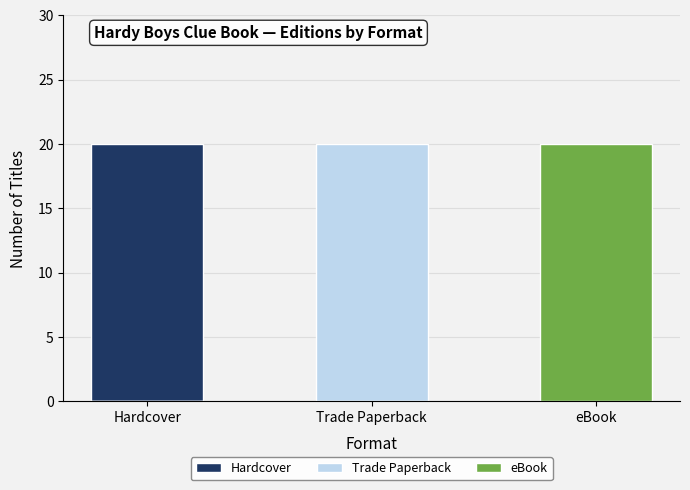

What is the sum of the eBook values at Hardcover and eBook?

20